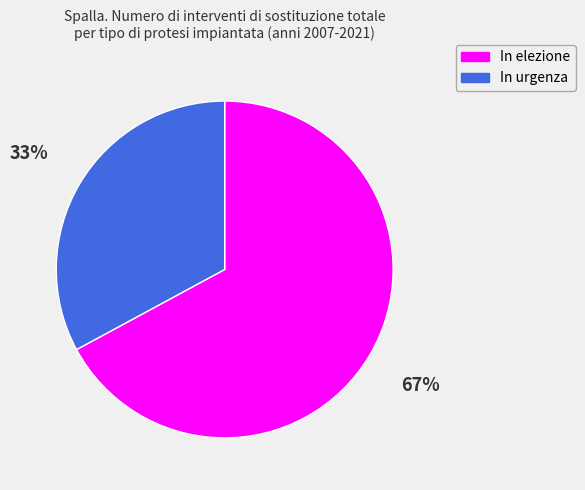

The In urgenza slice represents 33% of the pie. True or false?

True